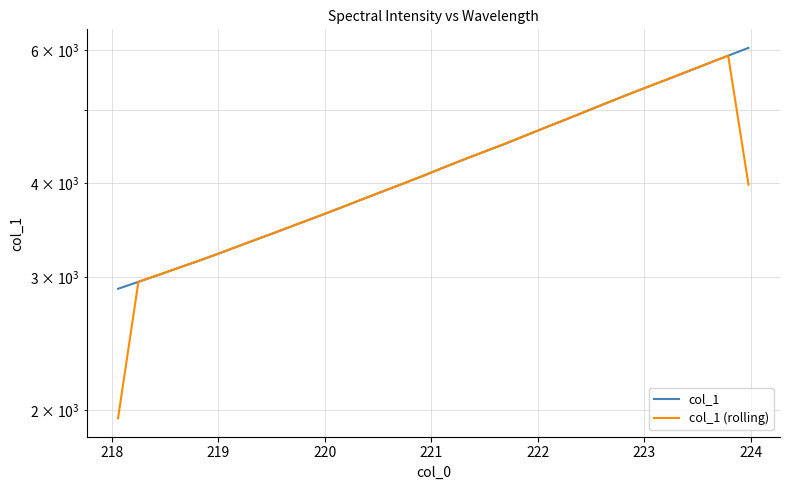

Reading left to right, what are all the values shown in this chart?

col_1: 2895.5	2957.4	3020.7	3088.6	3155.3	3227.8	3304.4	3381.2	3459.9	3542.1	3625.4	3712.9	3803.9	3896.1	3990.0	4086.5	4192.0	4295.9	4398.9	4502.8	4617.9	4735.1	4851.3	4974.2	5100.8	5228.7	5355.6	5484.1	5617.6	5756.4	5896.1	6038.6
col_1 (rolling): 1951.0	2957.9	3022.2	3088.2	3157.2	3229.2	3304.5	3381.8	3461.1	3542.5	3626.8	3714.1	3804.3	3896.7	3990.9	4089.5	4191.5	4295.6	4399.2	4506.5	4618.6	4734.8	4853.6	4975.4	5101.2	5228.4	5356.1	5485.8	5619.4	5756.7	5897.0	3978.2